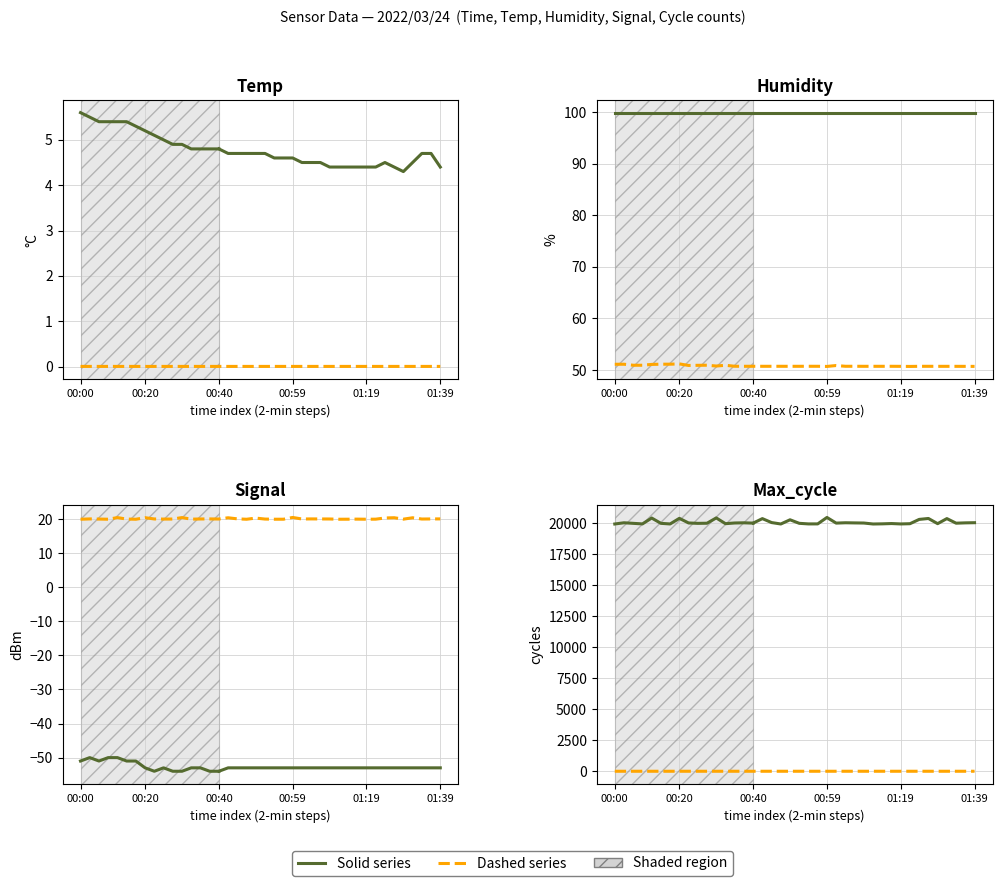

In Max_cycle, how many points are higher than both neighbors (excluding endpoints)?

12